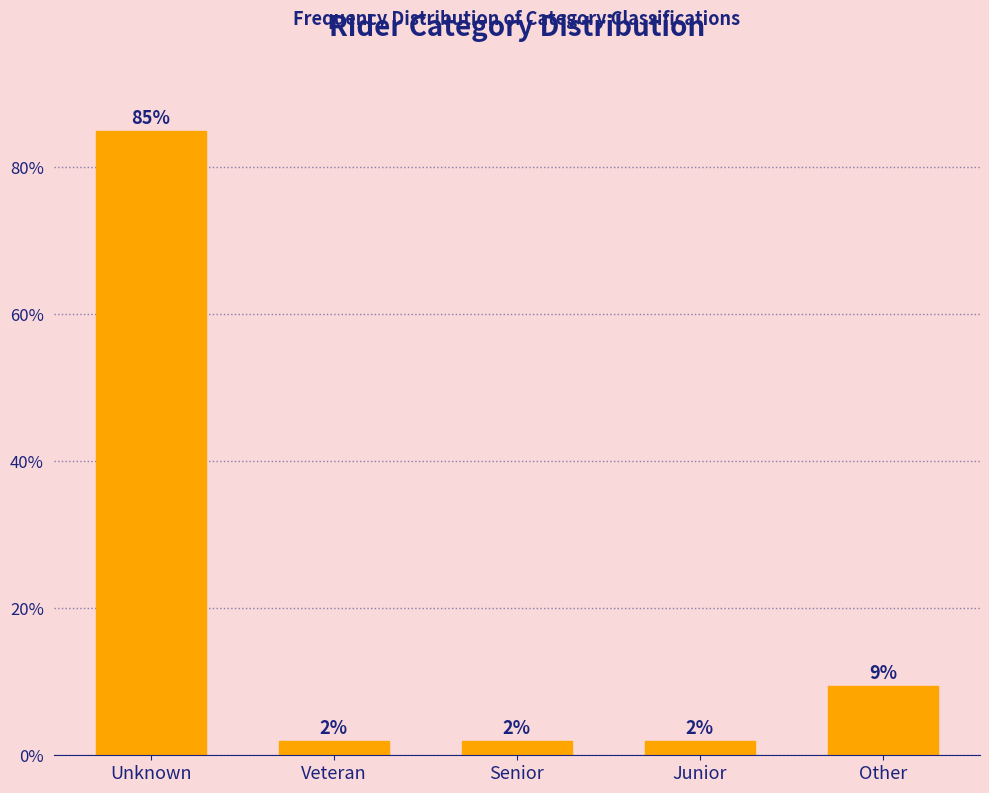

How many bars are there in total?

5